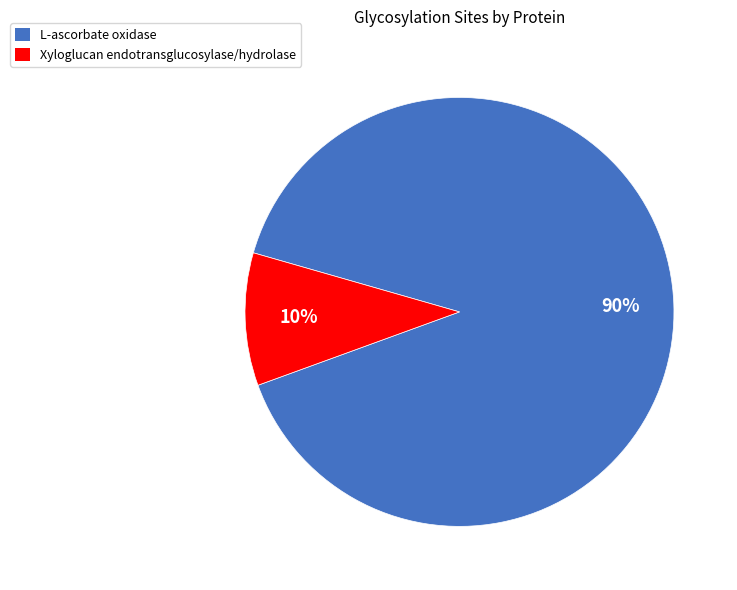

To the nearest percent, what is the difference between the largest and smallest slice percentages?

80%